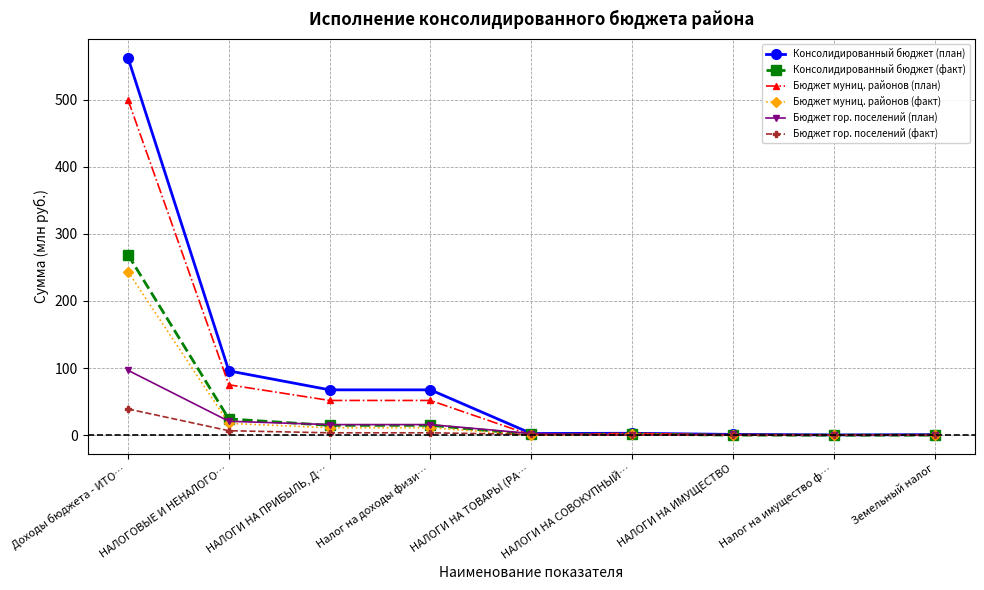

What is the value of the Консолидированный бюджет (план) point at the 1st from the left?

562.0